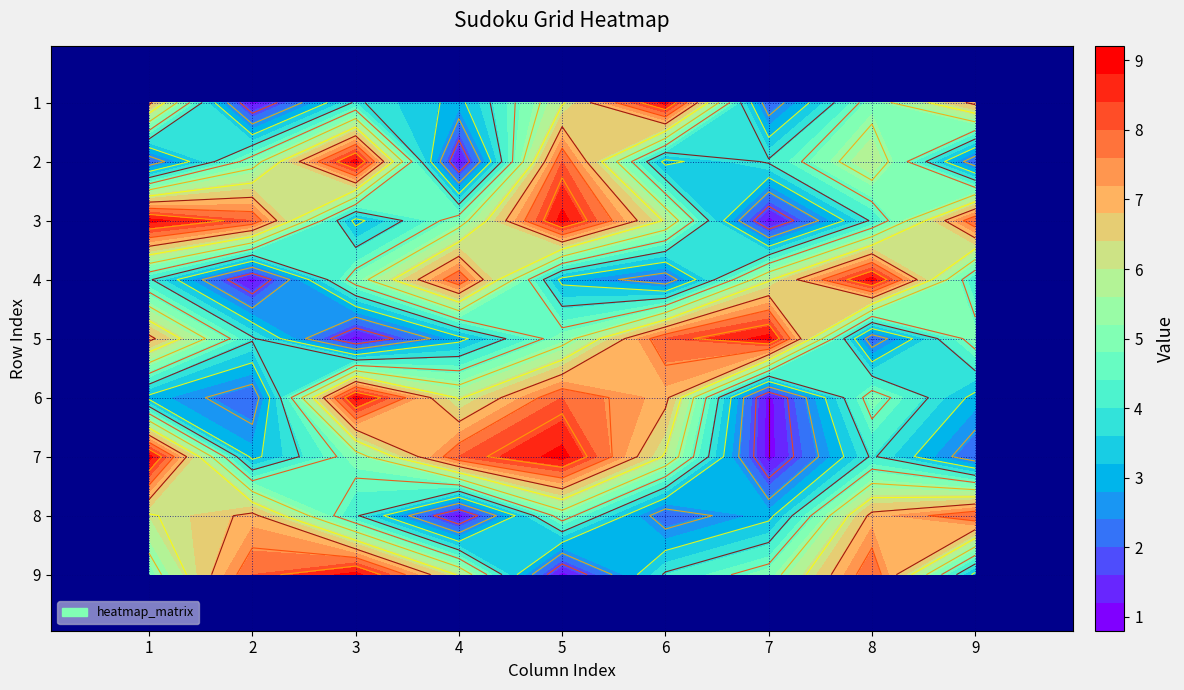

Which series changed the most between 0 and 7?

3